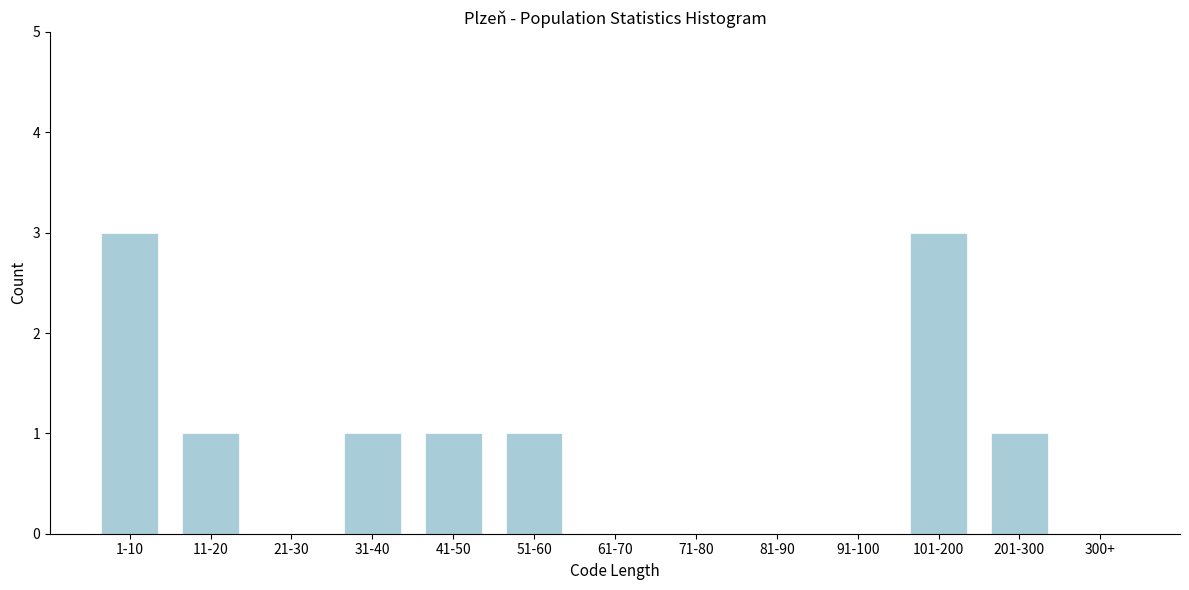

Reading left to right, what are all the values shown in this chart?

1-10=3	11-20=1	21-30=0	31-40=1	41-50=1	51-60=1	61-70=0	71-80=0	81-90=0	91-100=0	101-200=3	201-300=1	300+=0